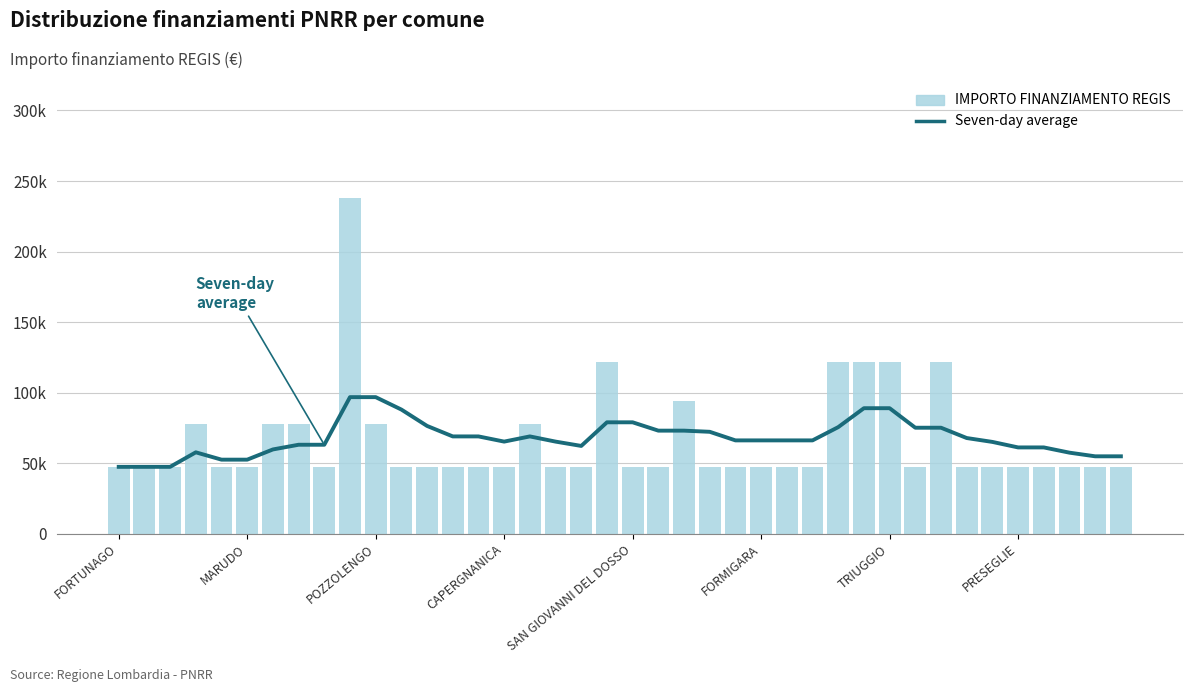

What is the maximum value shown in the chart?

237681